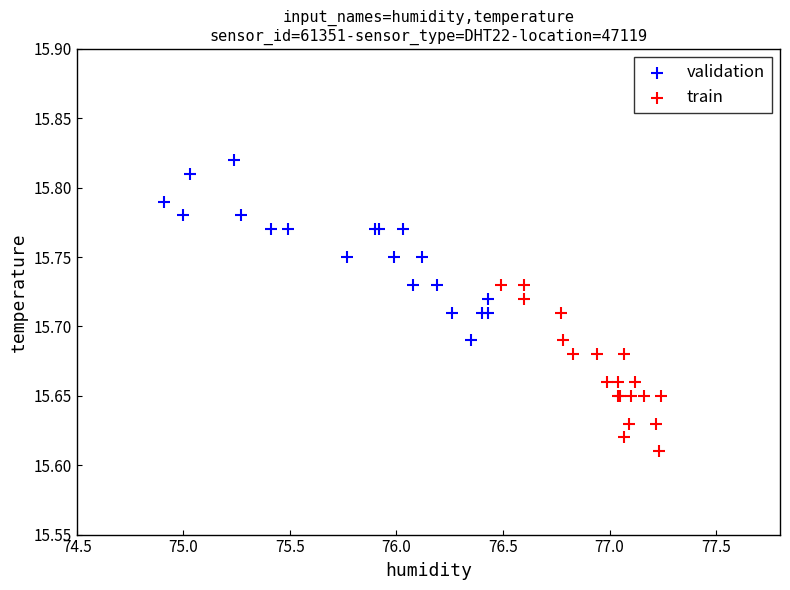

Which series reaches the minimum Y coordinate?

train